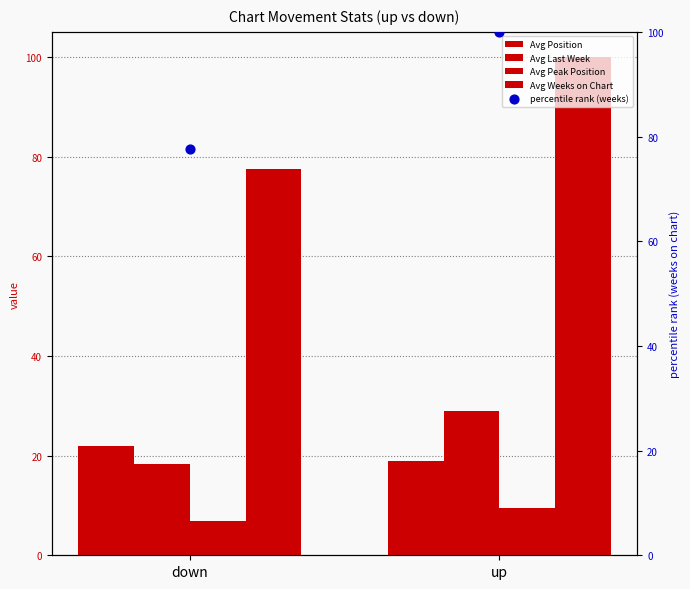

Is the value of Avg Position at up greater than the value of Avg Weeks on Chart at down?

No